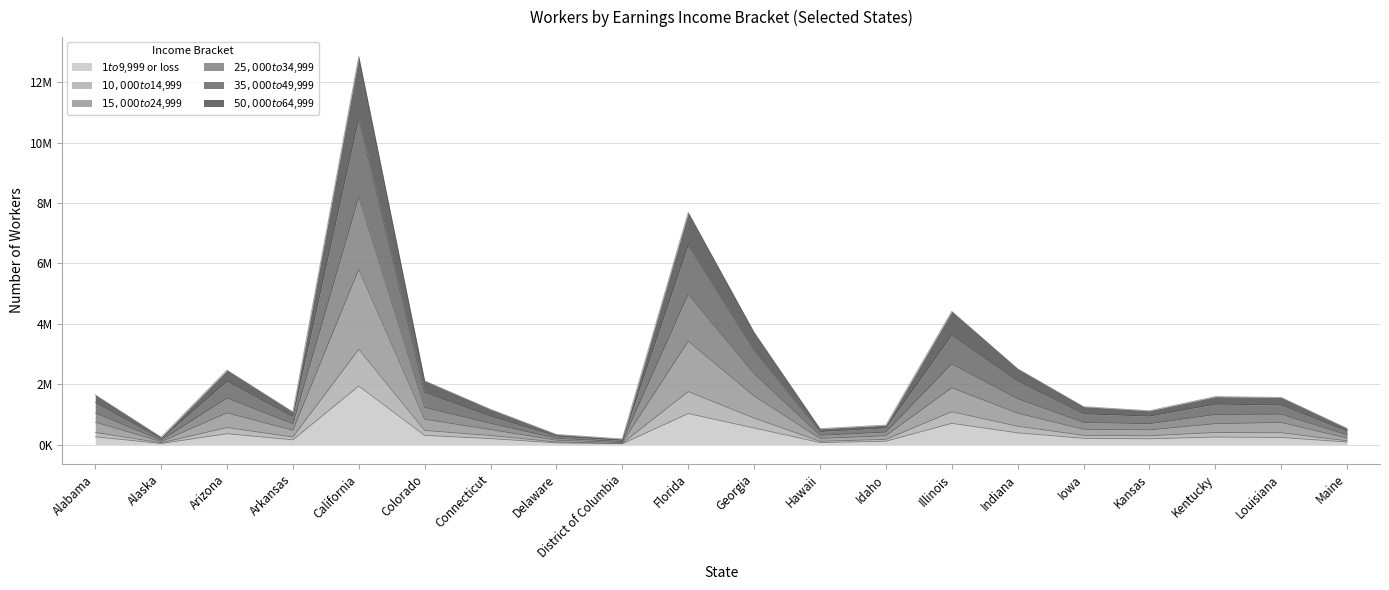

True or false: $35,000 to $49,999 and $50,000 to $64,999 cross at least once.

False